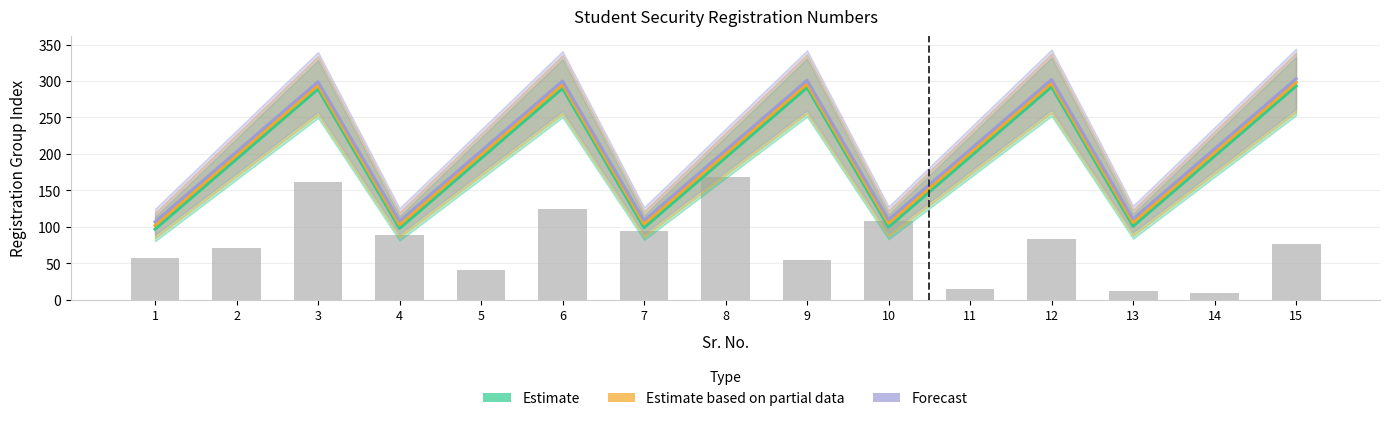

Reading left to right, what are all the values shown in this chart?

Estimate: 1=97	2=193	3=289	4=98	5=194	6=290	7=99	8=195	9=291	10=100	11=196	12=292	13=101	14=197	15=293
Estimate based on partial data: 1=102	2=198	3=294	4=103	5=199	6=295	7=104	8=200	9=296	10=105	11=201	12=297	13=106	14=202	15=298
Forecast: 1=107	2=203	3=299	4=108	5=204	6=300	7=109	8=205	9=301	10=110	11=206	12=302	13=111	14=207	15=303